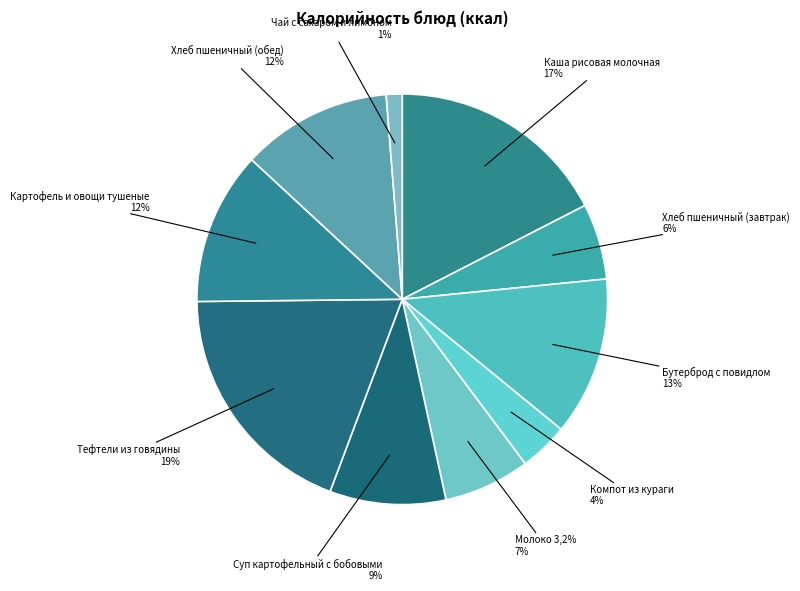

Between Бутерброд с повидлом and Тефтели из говядины, which is larger?

Тефтели из говядины